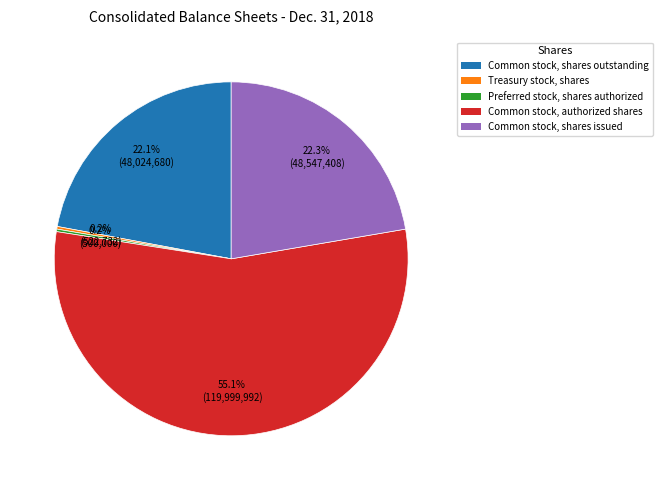

Does any single category account for the majority?

Yes